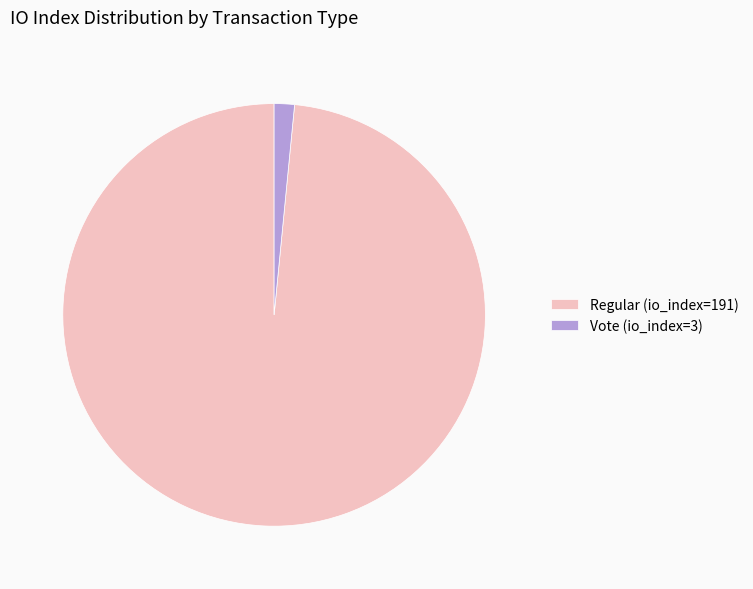

Between Regular (io_index=191) and Vote (io_index=3), which is larger?

Regular (io_index=191)